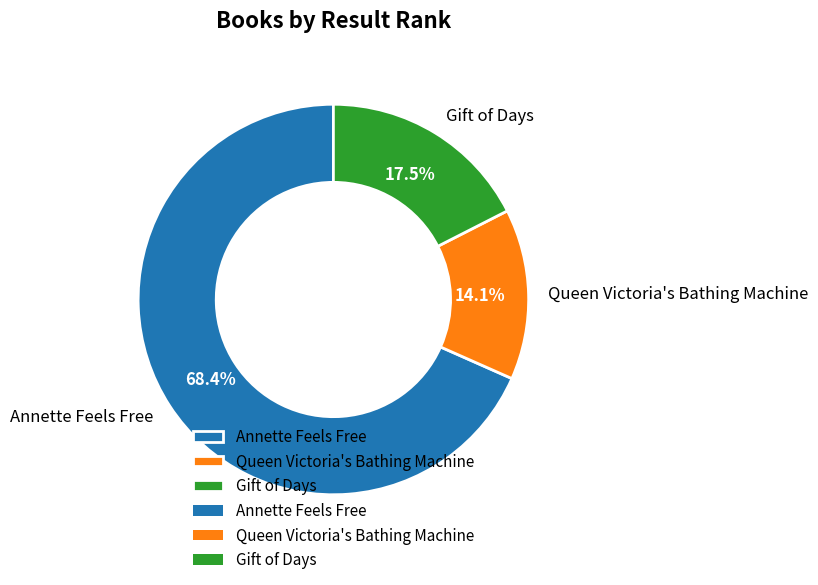

Count the number of slices in the pie.

3